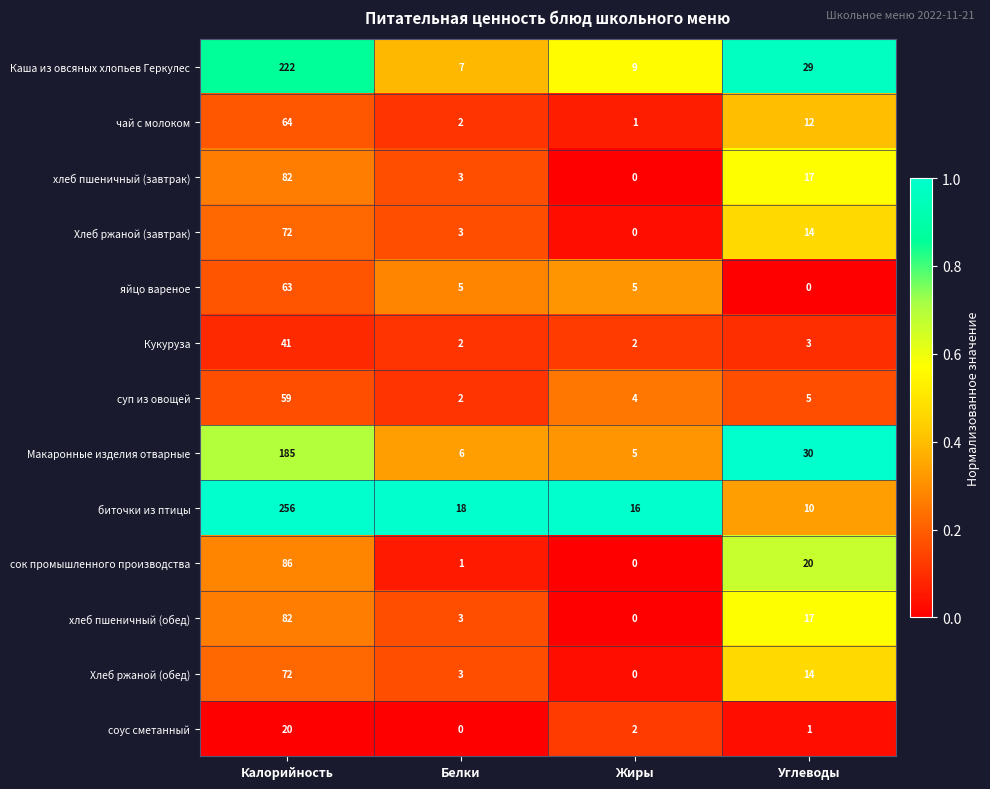

Which series has the largest range (max minus min)?

биточки из птицы